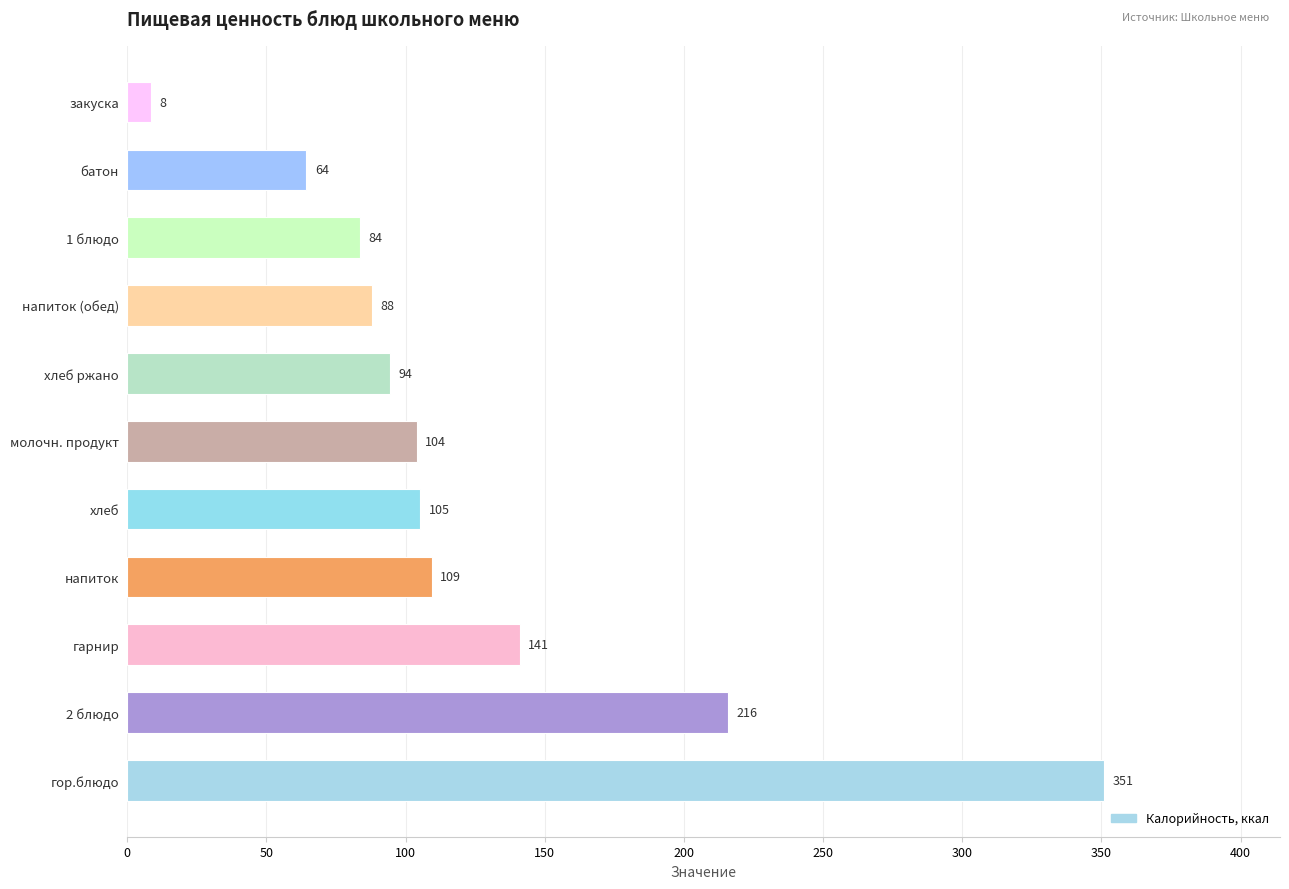

The chart shows a value of 71.1 at хлеб. True or false?

False